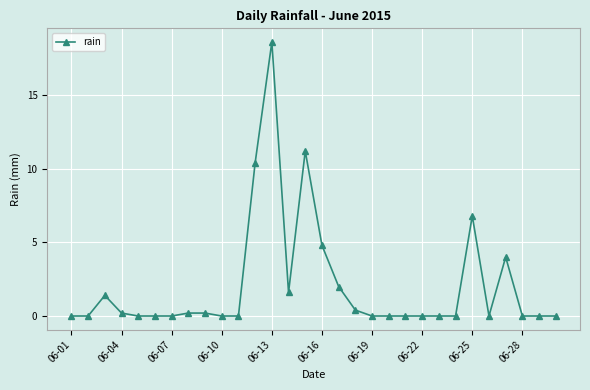

Reading left to right, extract all data points from this chart.

0.0	0.0	1.4	0.2	0.0	0.0	0.0	0.2	0.2	0.0	0.0	10.4	18.6	1.6	11.2	4.8	2.0	0.4	0.0	0.0	0.0	0.0	0.0	0.0	6.8	0.0	4.0	0.0	0.0	0.0